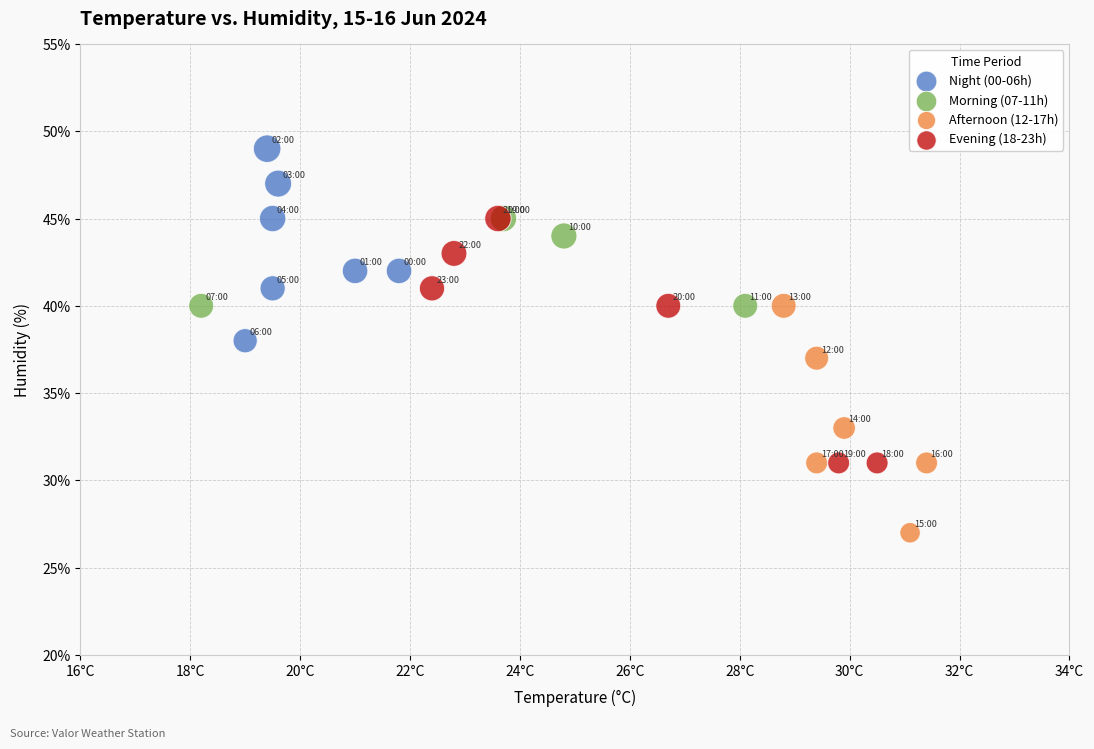

What are all the series names shown in the legend?

Night (00-06h), Morning (07-11h), Afternoon (12-17h), Evening (18-23h)